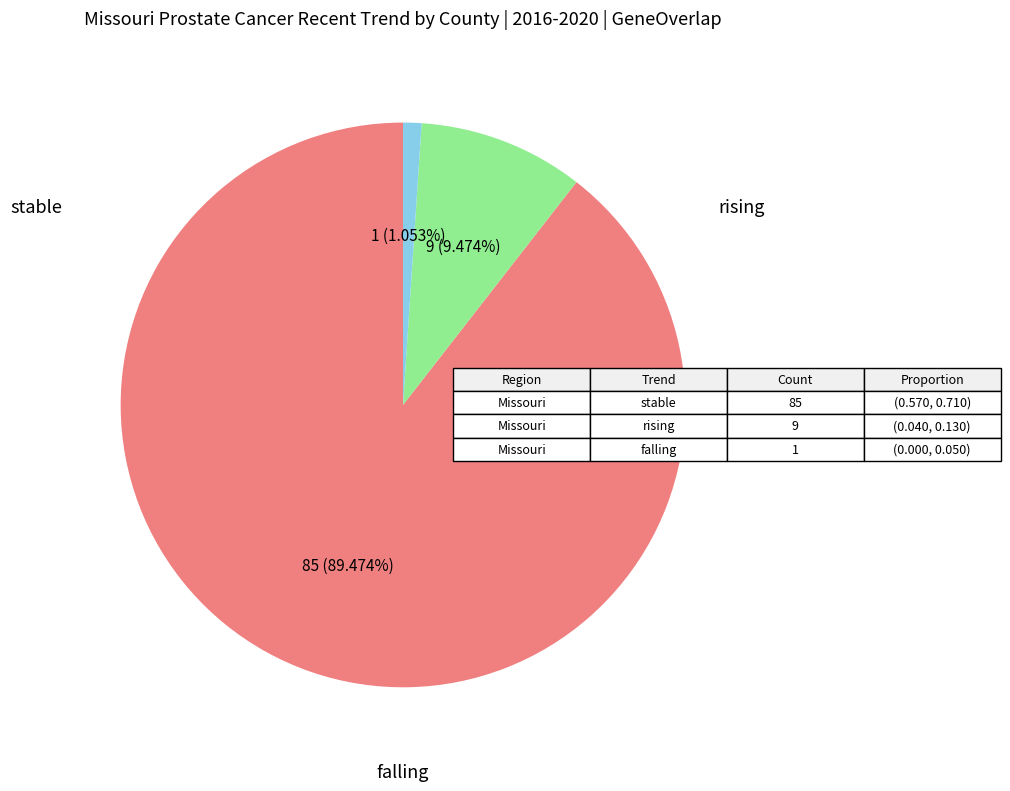

Is there a majority slice in this chart?

Yes